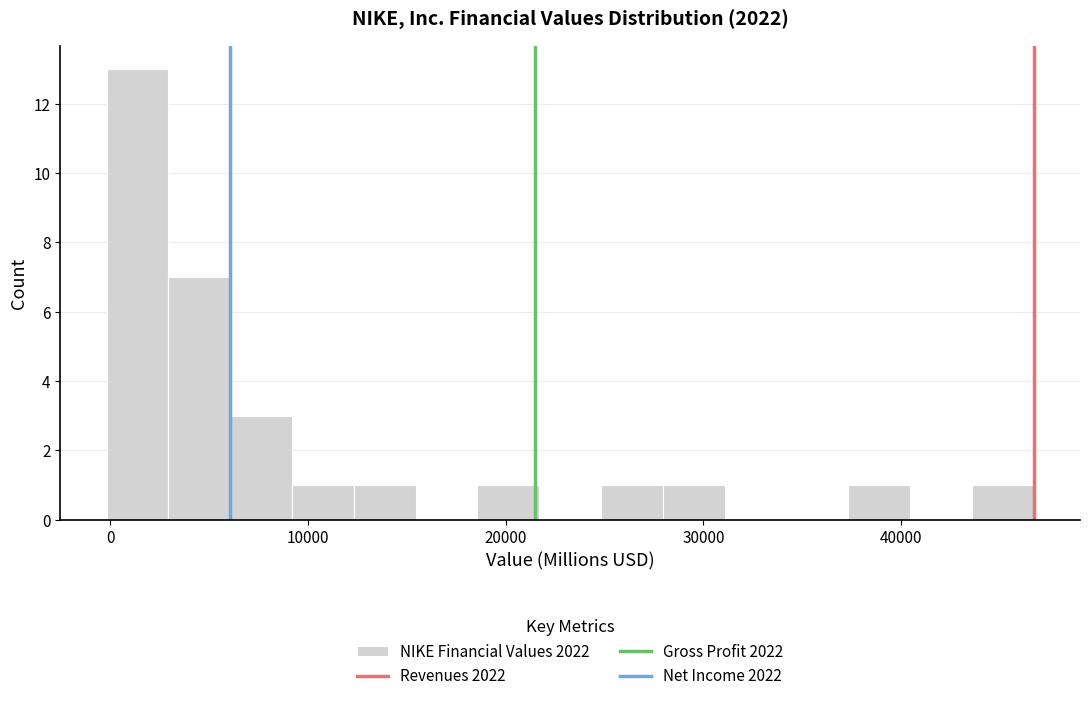

Read against the x-axis, roughly where is the centre of the tallest bar?

1000